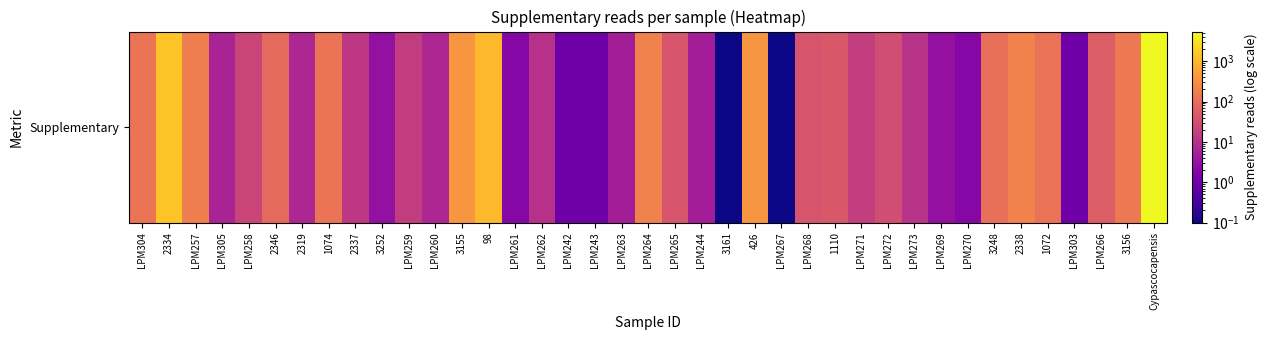

What is the sum of the values at LPM305 and 1110?

51.0